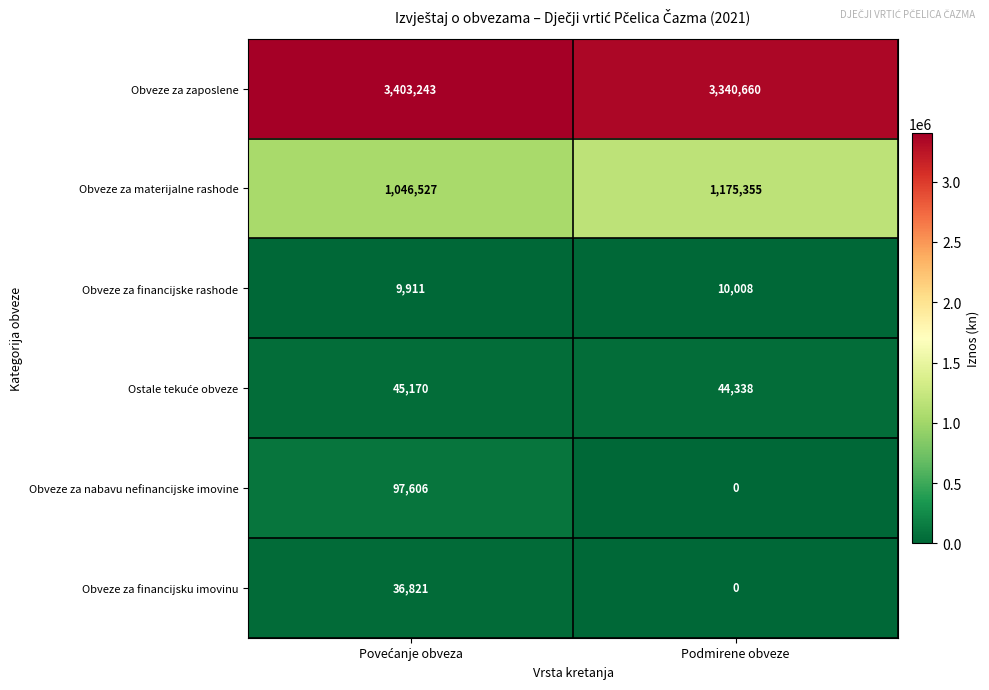

What is the total value across all series at Podmirene obveze?

4570361